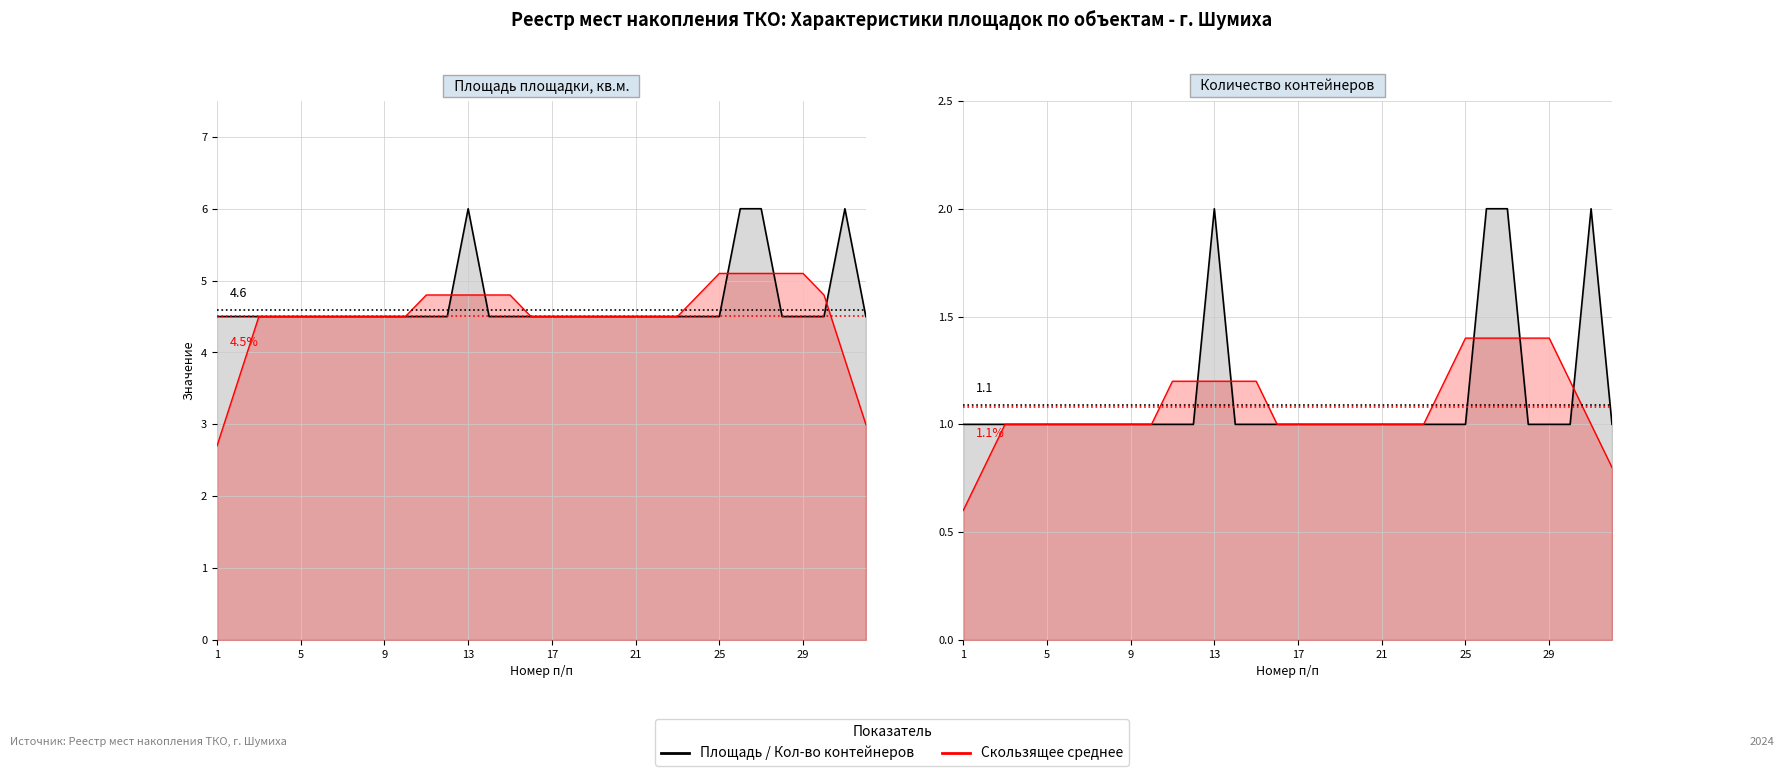

True or false: Площадь площадки, кв.м. has a value of 6.4 at 17.

False